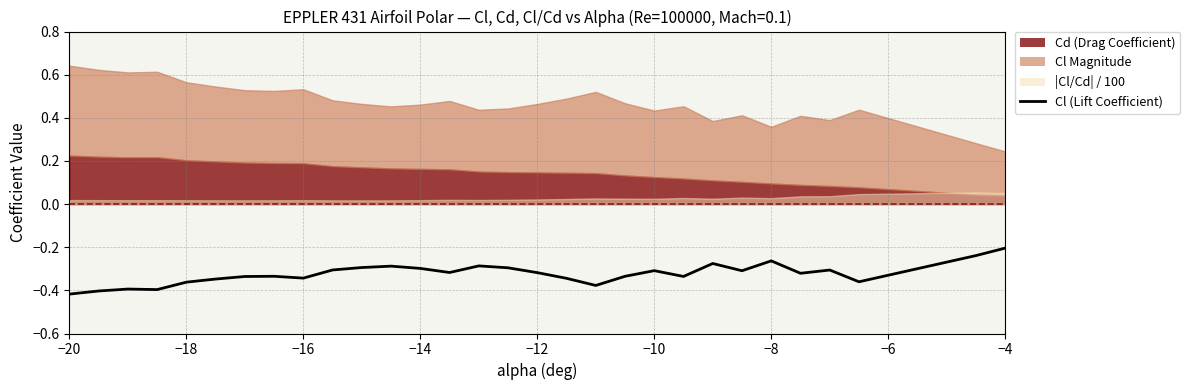

What is the minimum value shown in the chart?

-0.4